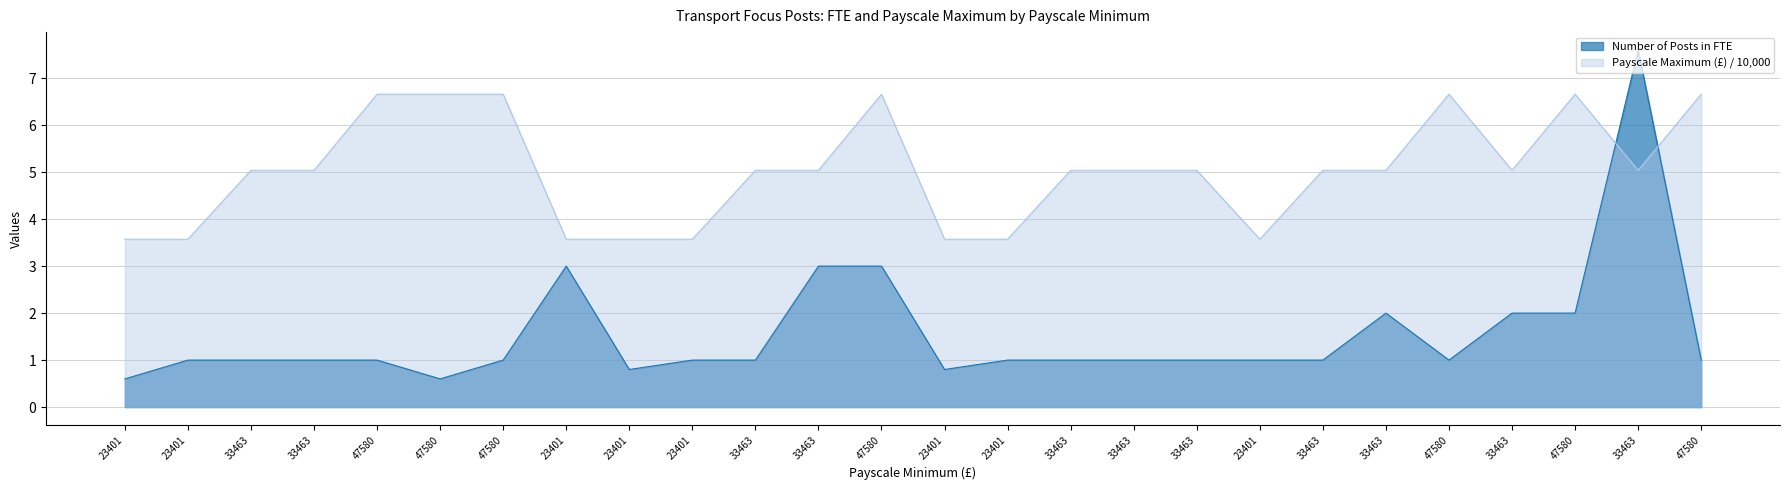

True or false: Number of Posts in FTE and Payscale Maximum (£) intersect in this chart.

True